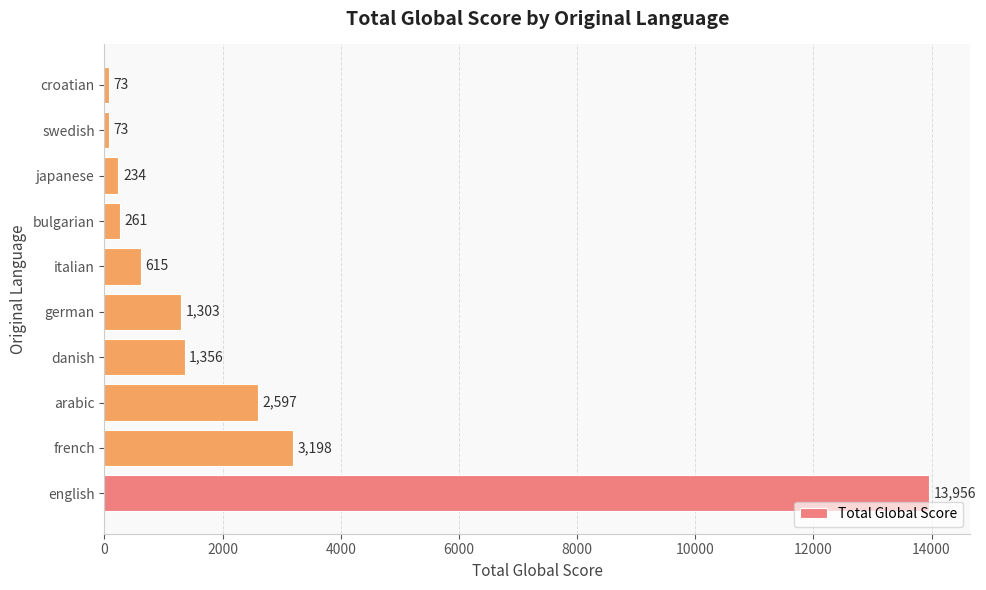

What is the sum of all values?

23666